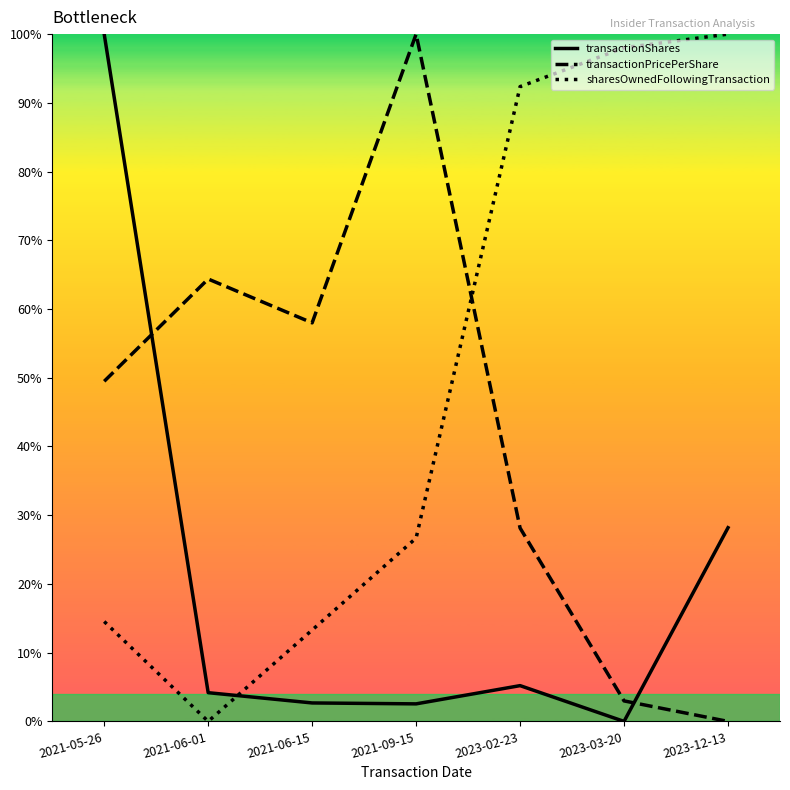

What is the difference between the highest and lowest values at 2021-06-01?

0.6